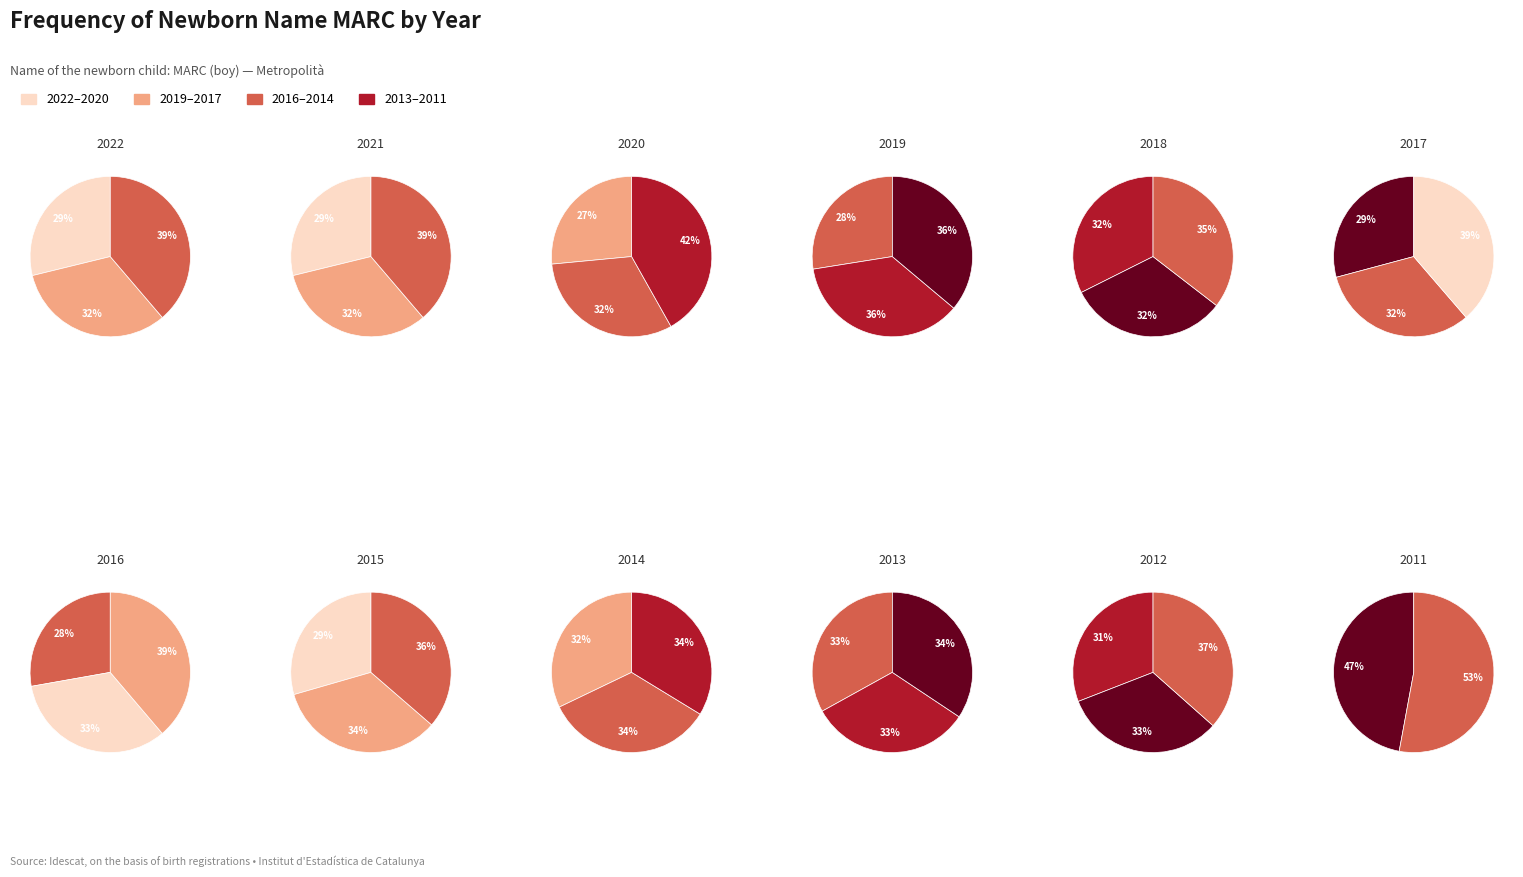

Which slice is the smallest?

2022